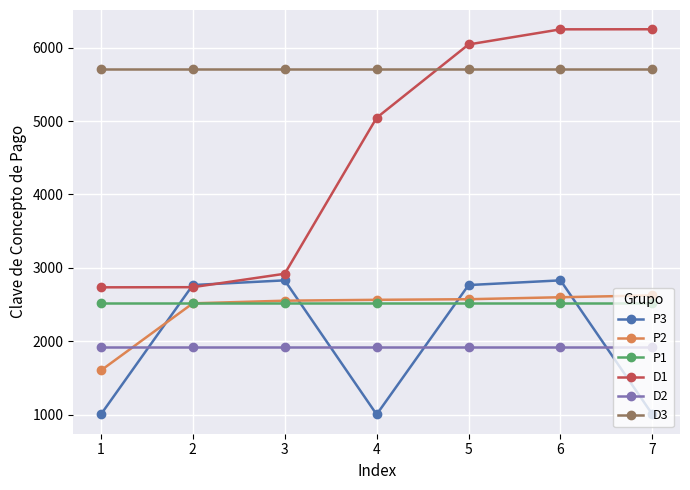

True or false: D1 and P1 cross at least once.

False